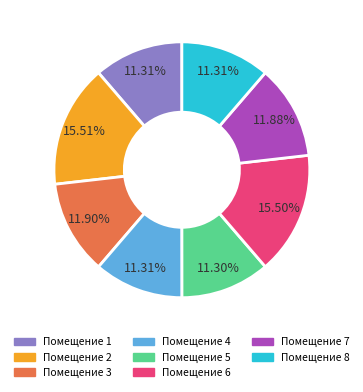

Count the number of slices in the pie.

8